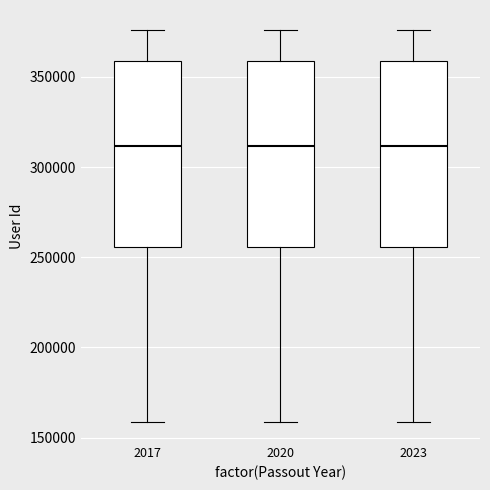

Reading left to right, transcribe this box plot: for each box, give where its median line is, the range the box spans, and where its two whiskers end, as read against the y-axis. The values are not printed on the chart, so give them approximately, as read against the axis.

2017: median 310000, box 255000 to 360000, whiskers 160000 to 375000
2020: median 310000, box 255000 to 360000, whiskers 160000 to 375000
2023: median 310000, box 255000 to 360000, whiskers 160000 to 375000